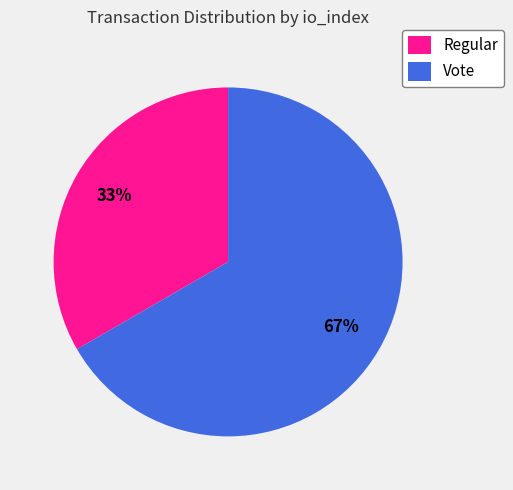

What percentage is the Vote slice, to the nearest percent?

67%